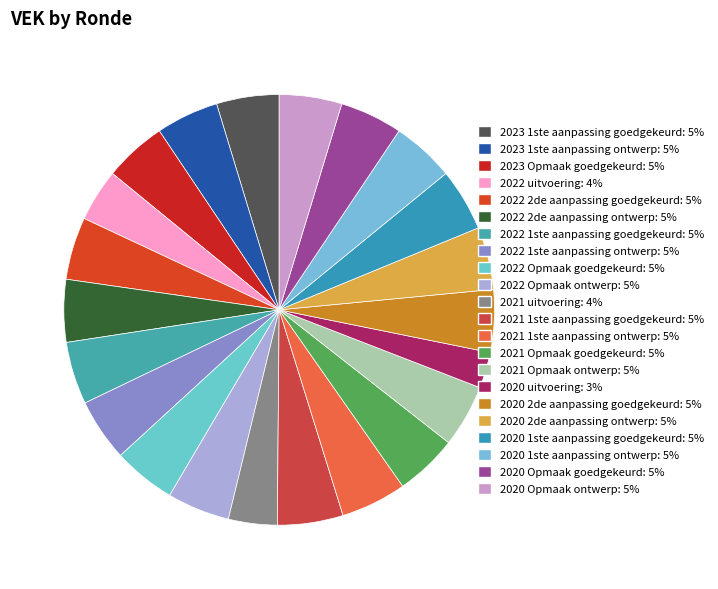

Count the number of slices in the pie.

22